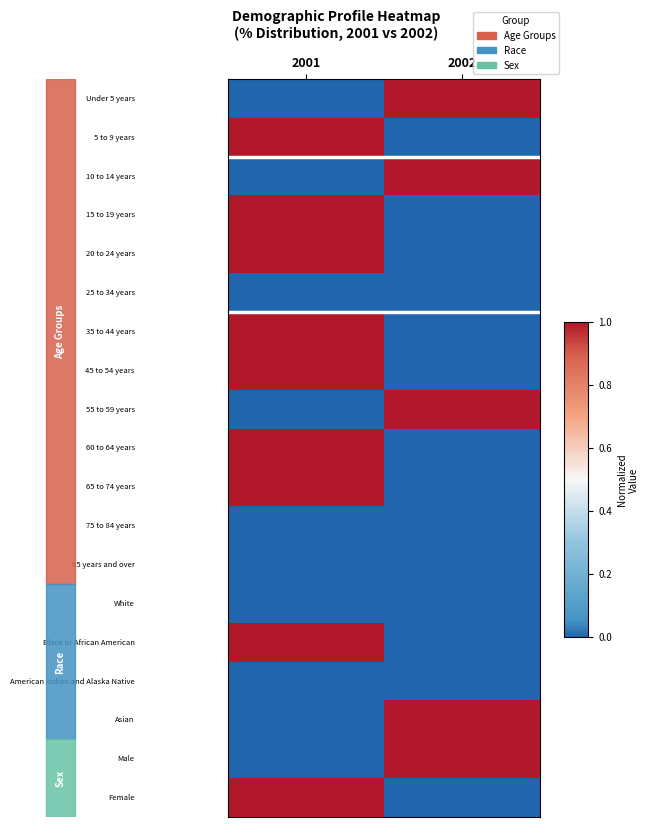

Which label corresponds to the largest value in the chart?

2002